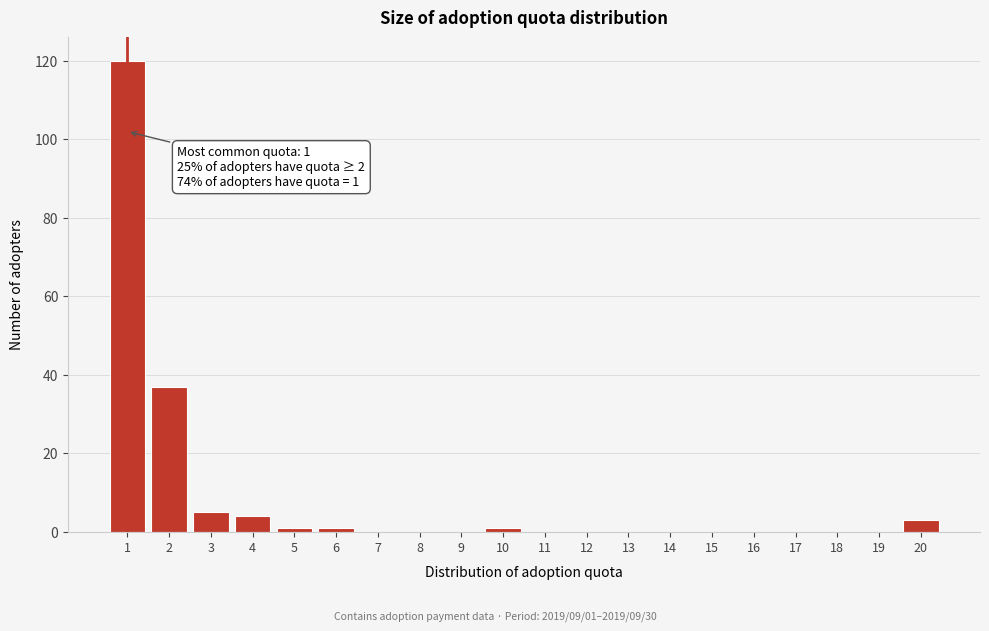

Reading left to right, transcribe all the data shown in this chart.

1=120	2=37	3=5	4=4	5=1	6=1	7=0	8=0	9=0	10=1	11=0	12=0	13=0	14=0	15=0	16=0	17=0	18=0	19=0	20=3